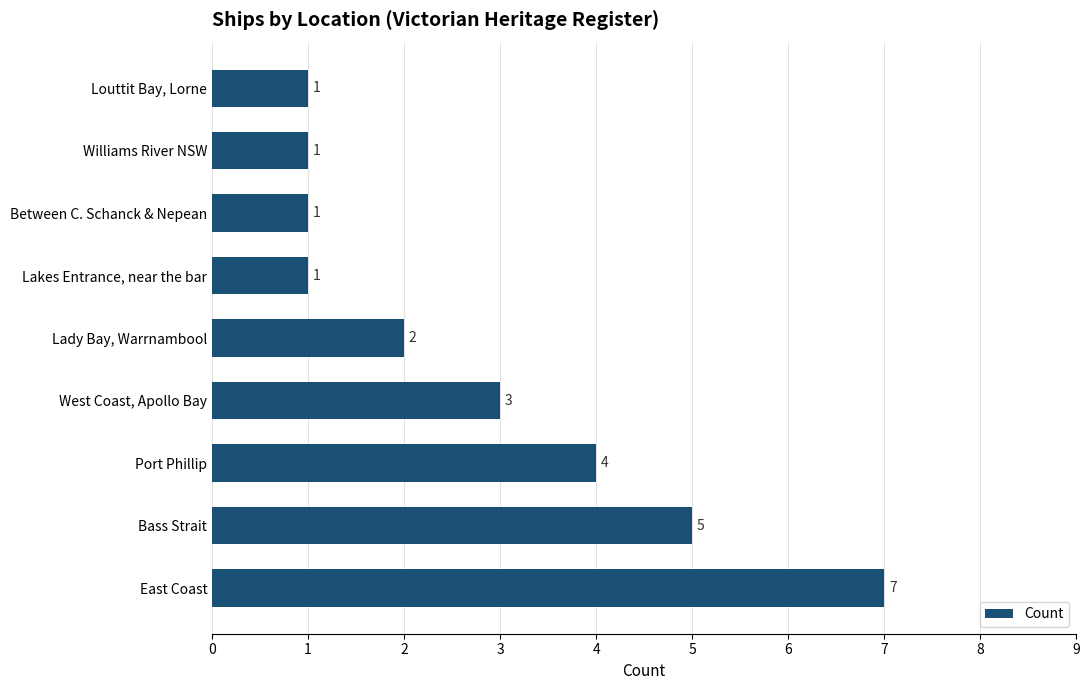

What is the change in value from Port Phillip to Lakes Entrance, near the bar?

-3